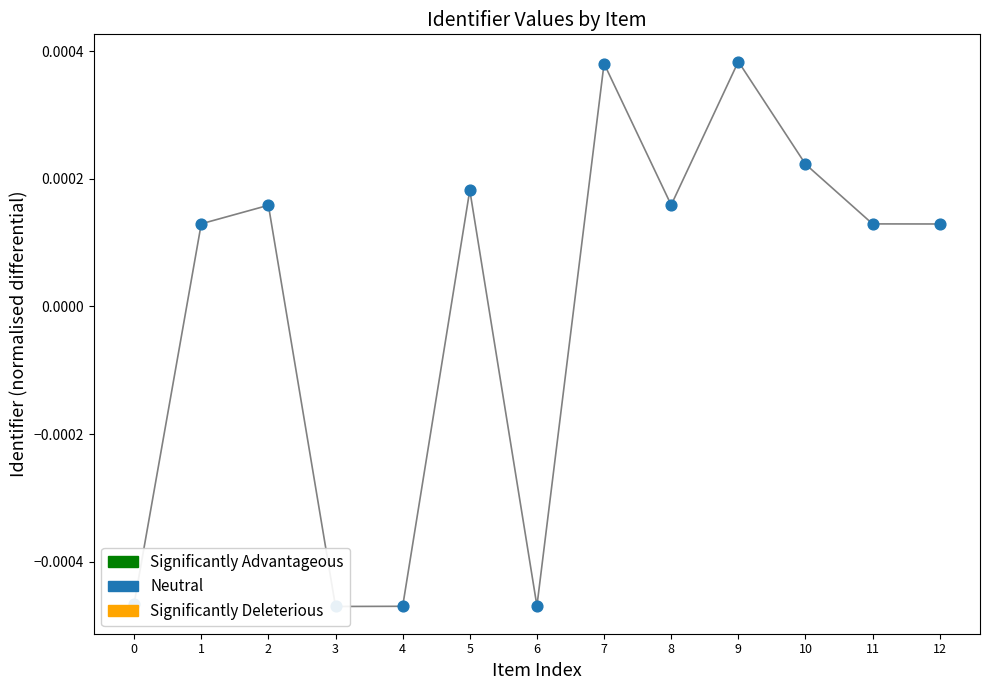

Which has a higher value, 6 or 8?

8